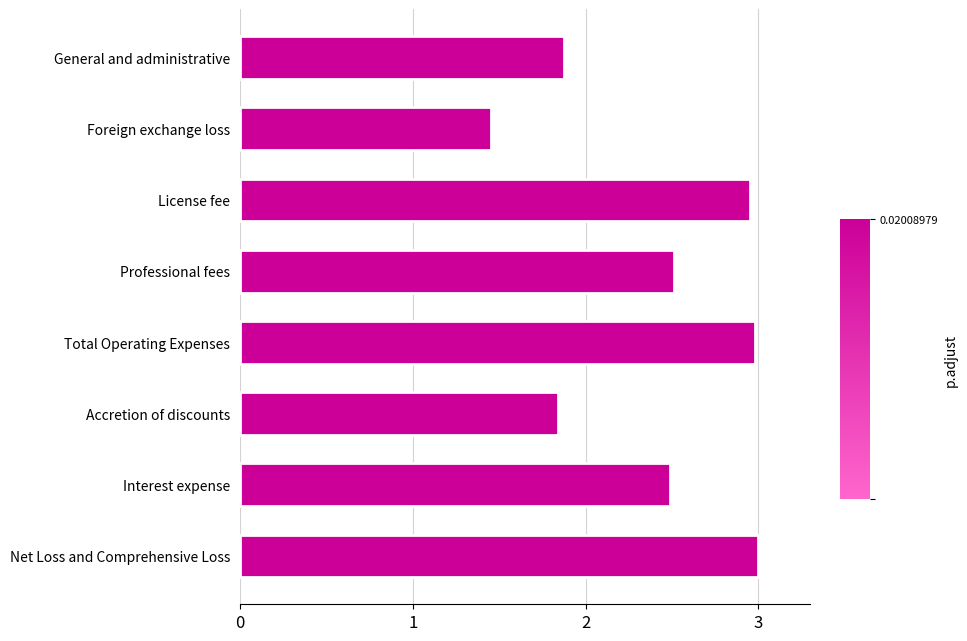

True or false: the data shows 0.9 at Accretion of discounts.

False